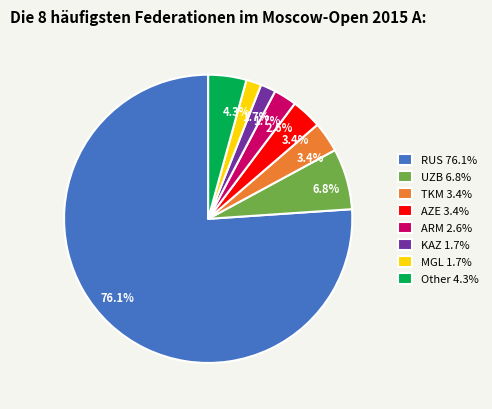

Which category has the biggest portion of the pie?

RUS